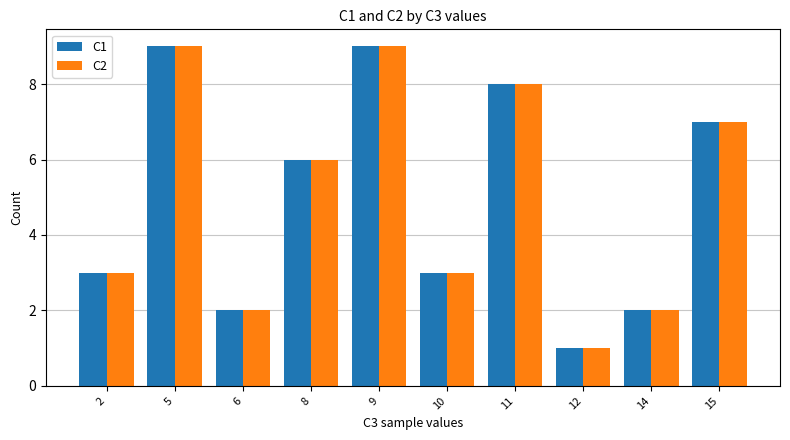

Is it true that C1 equals 1 at 12?

True